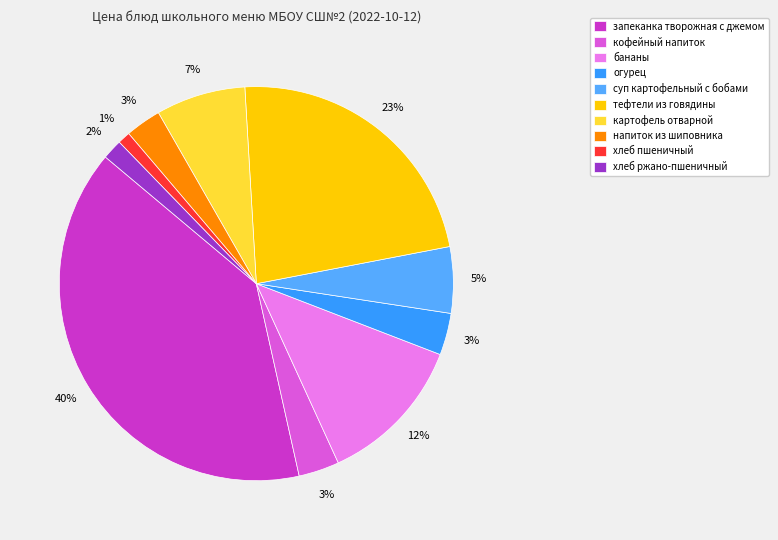

What is the change in value from бананы to хлеб ржано-пшеничный?

-17.7